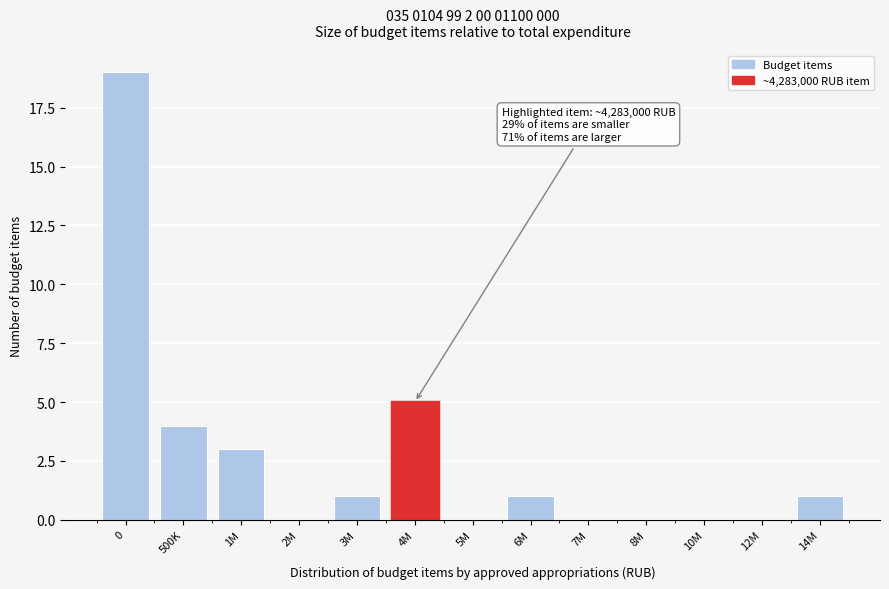

Reading right to left, list all the values displayed in this chart.

14M=1	12M=0	10M=0	8M=0	7M=0	6M=1	5M=0	4M=5	3M=1	2M=0	1M=3	500K=4	0=19